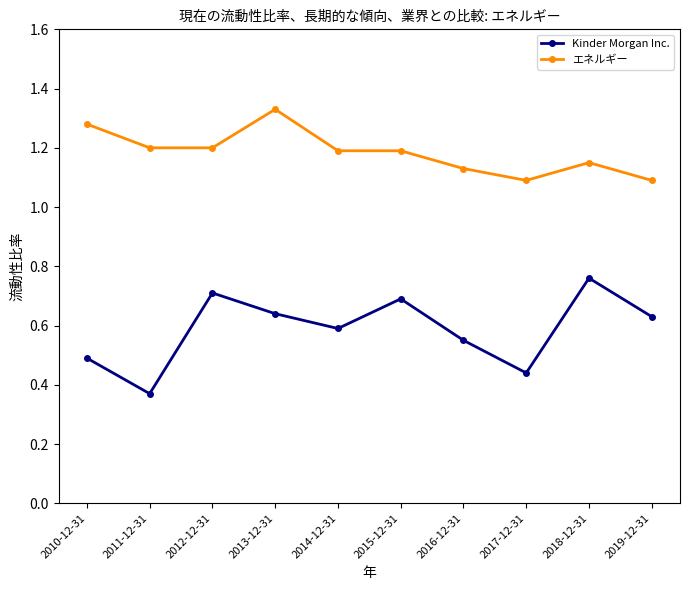

What value does the Kinder Morgan Inc. series have at 2012-12-31?

0.7